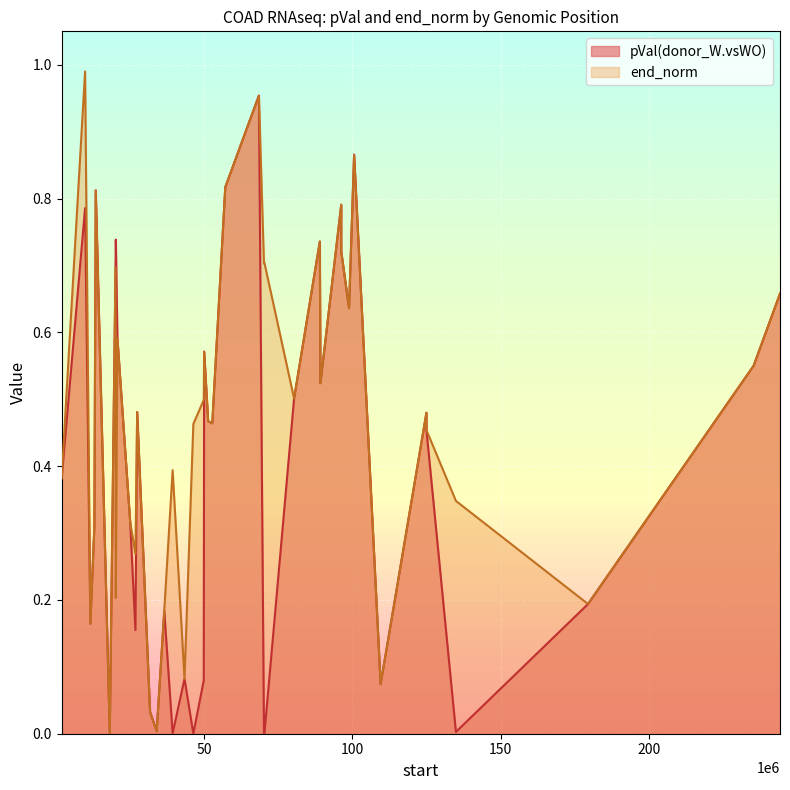

Which series has the widest spread of values?

end_norm